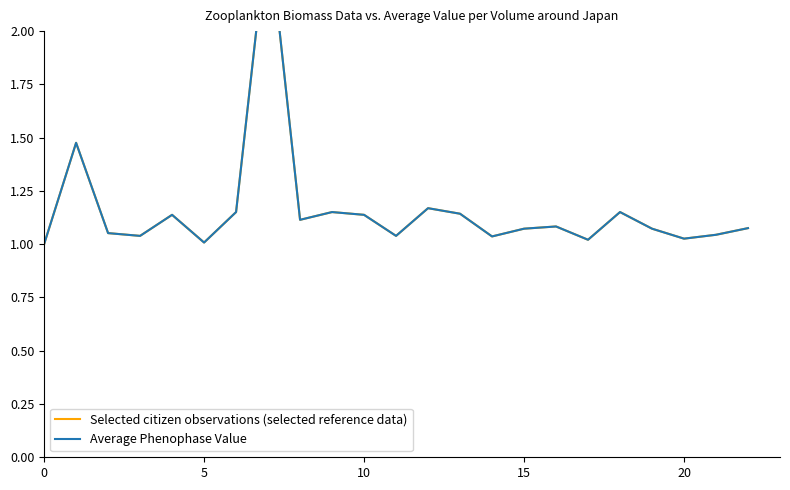

True or false: Selected citizen observations (selected reference data) has a value of 1.7 at 8.

False